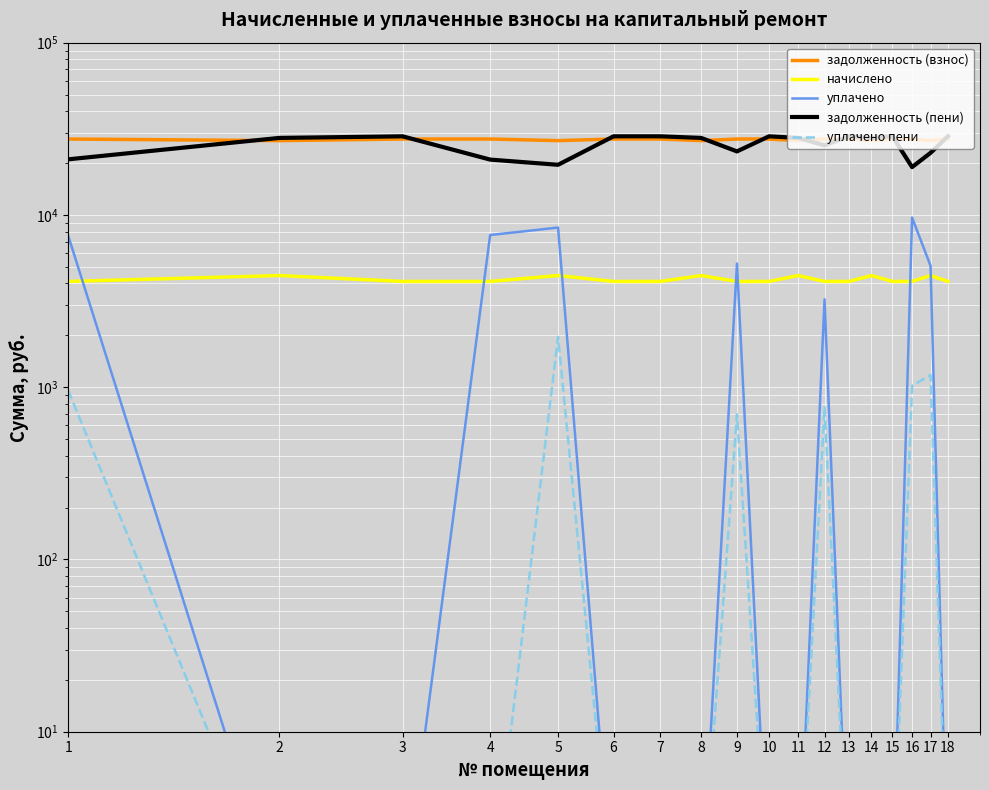

True or false: задолженность (взнос) and уплачено пени intersect in this chart.

False